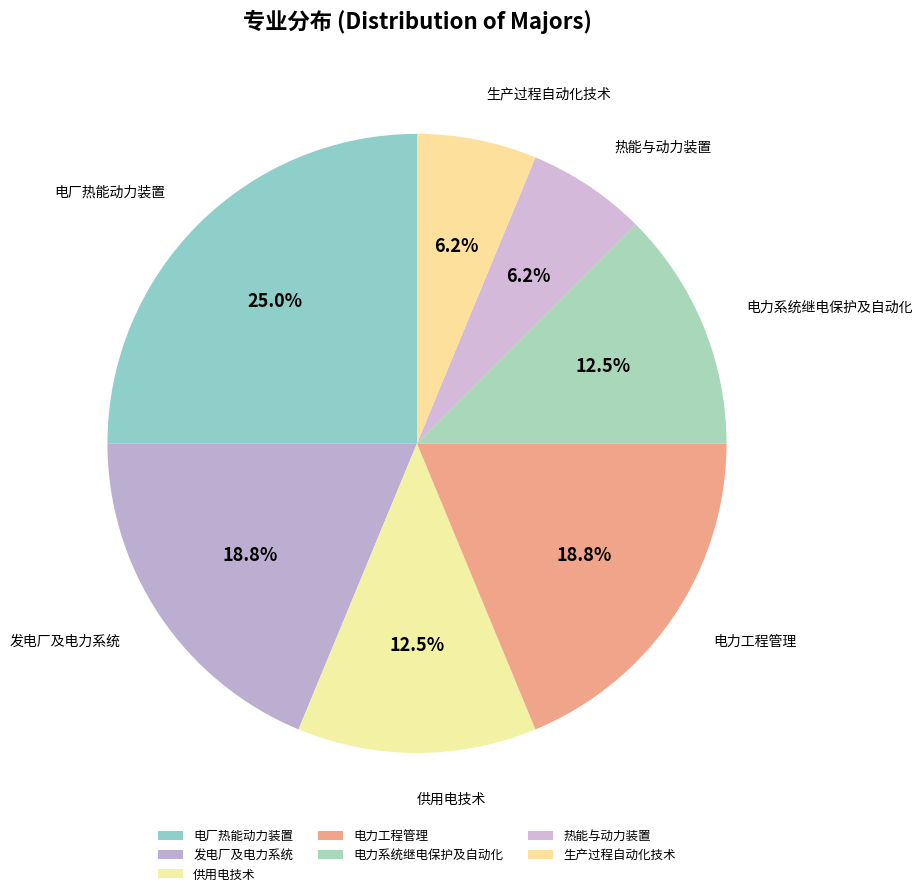

Does any single category account for the majority?

No